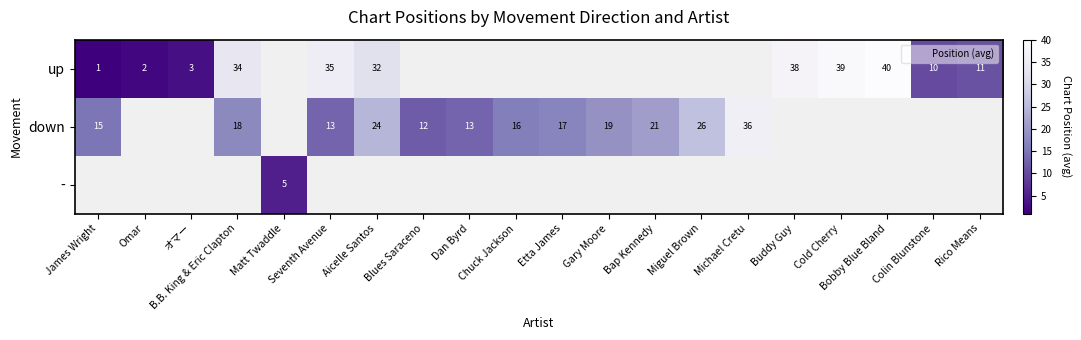

What is the highest value of the up series?

40.0